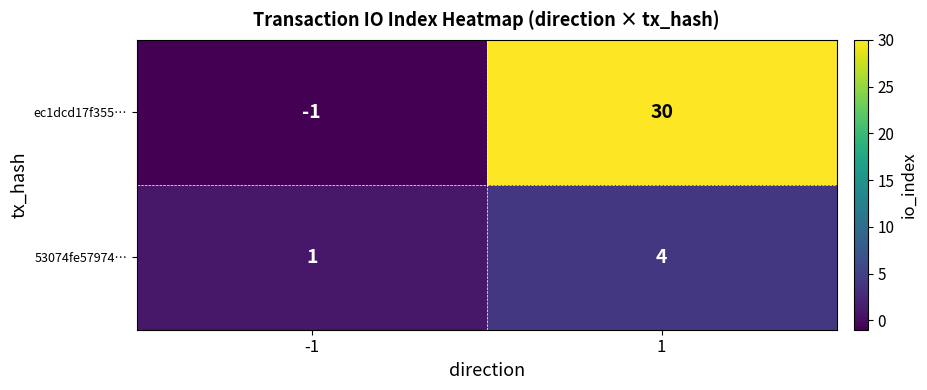

What is the greatest value displayed?

30